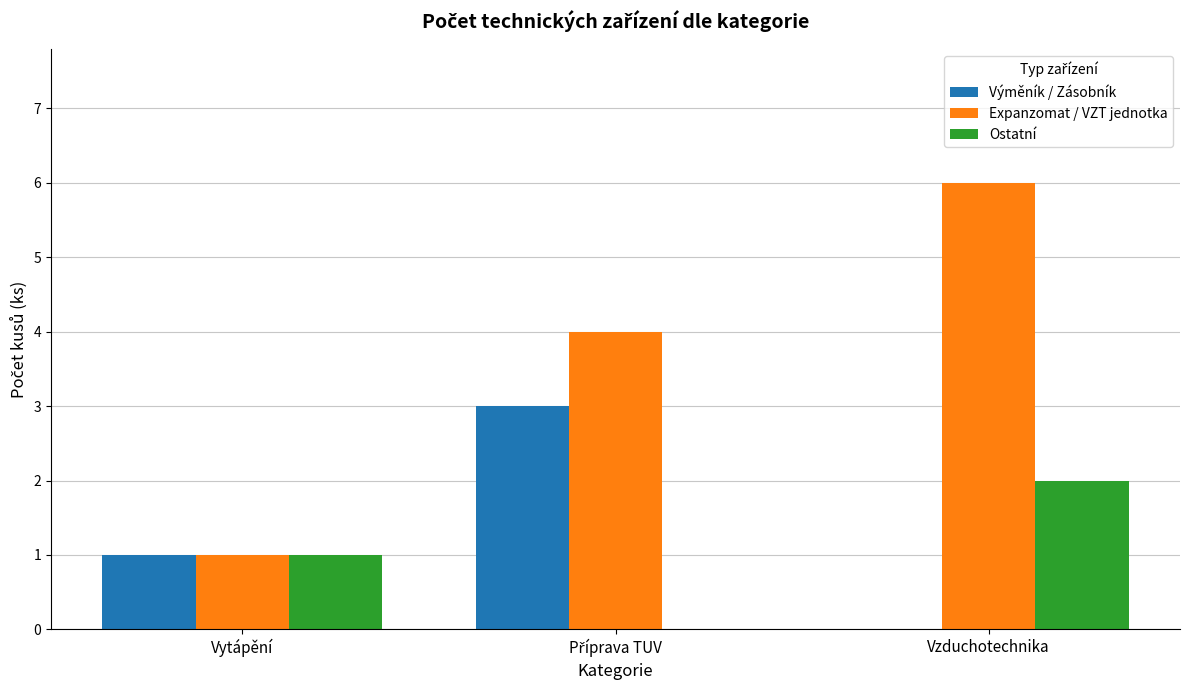

What is the maximum value shown in the chart?

6